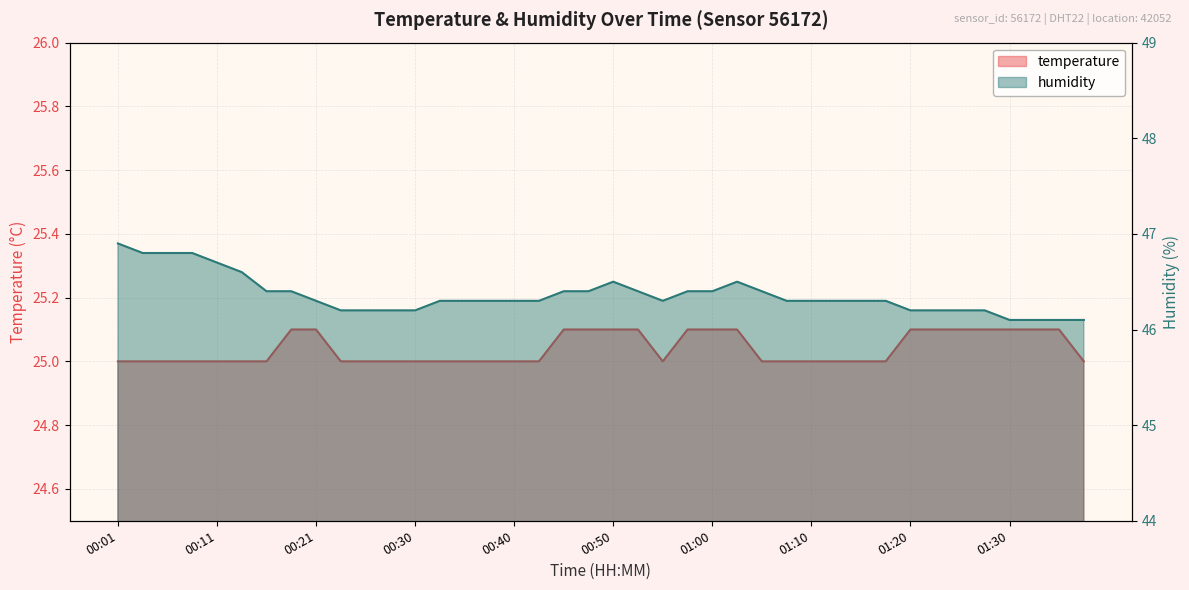

Rank the series at 01:05 from lowest to highest value.

temperature, humidity